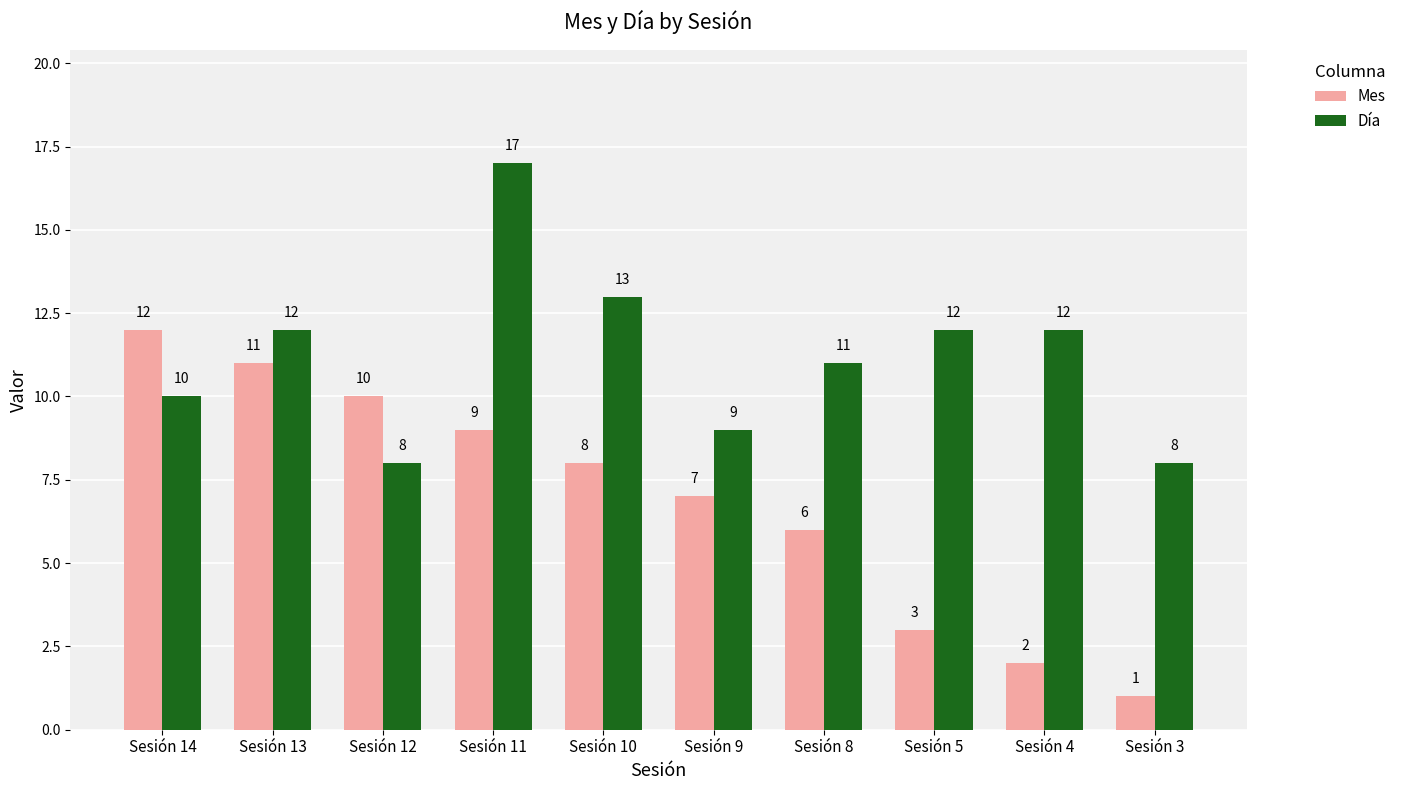

List the series in order of their overall mean, highest first.

Día, Mes